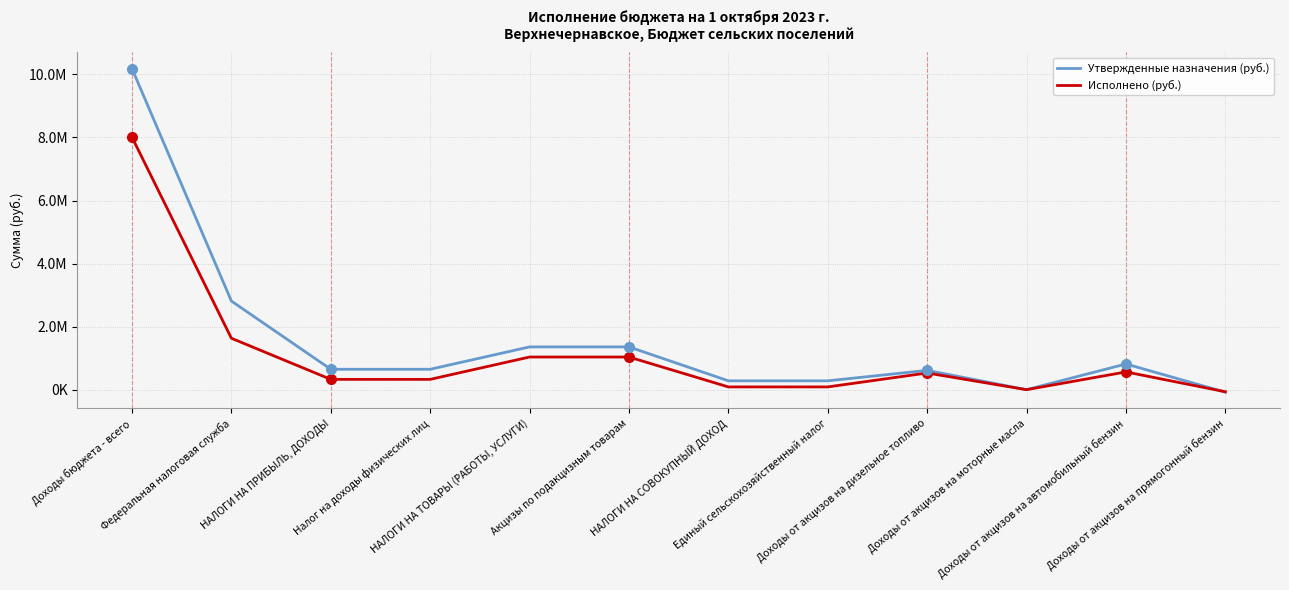

What is the spread (max minus min) of values at Доходы от акцизов на прямогонный бензин?

14583.9